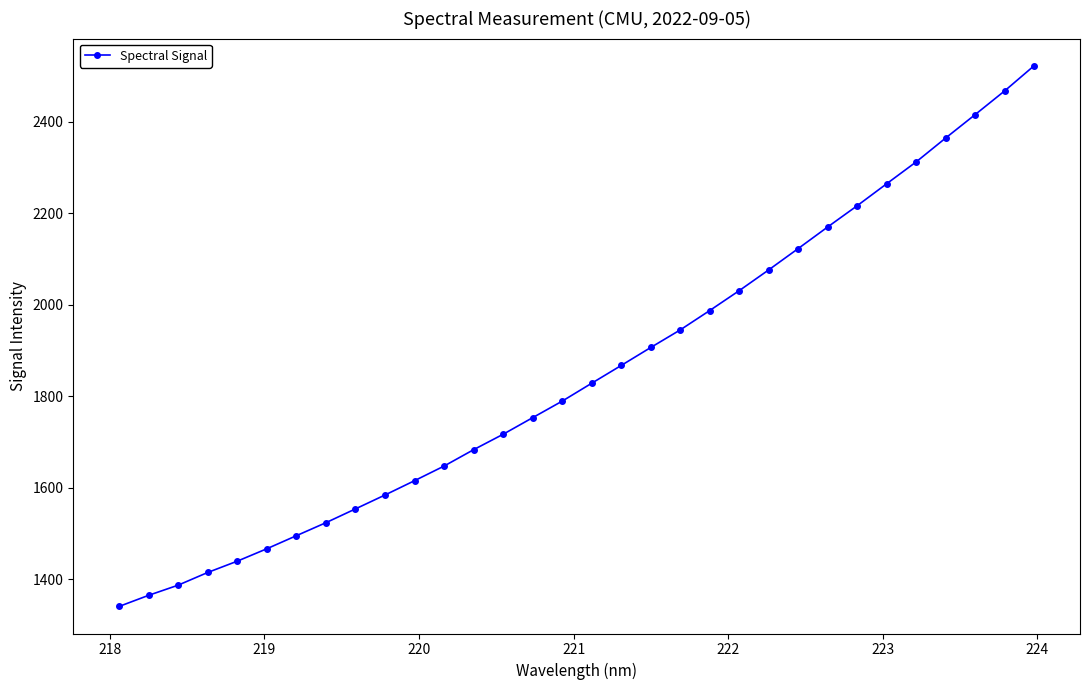

True or false: there are more than 2 points higher than both neighbors.

False